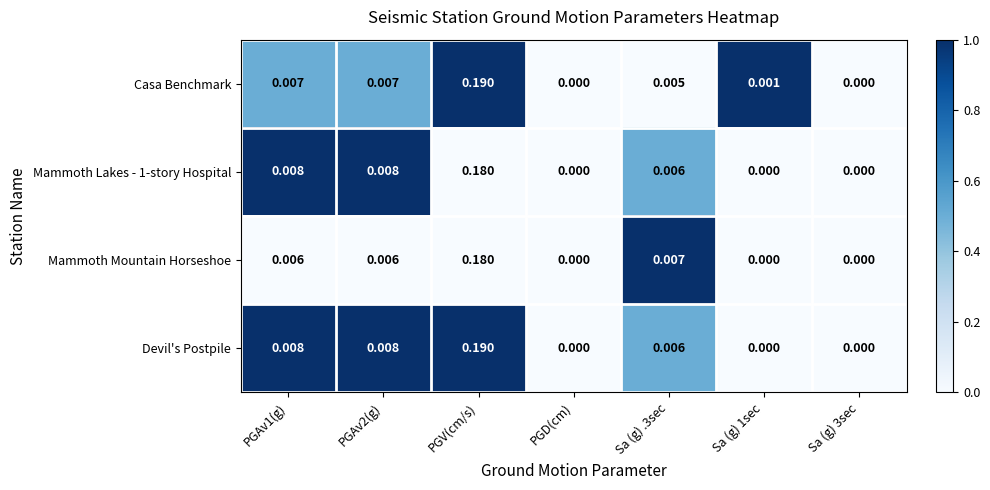

At which category is the sum across all series the highest?

PGV(cm/s)